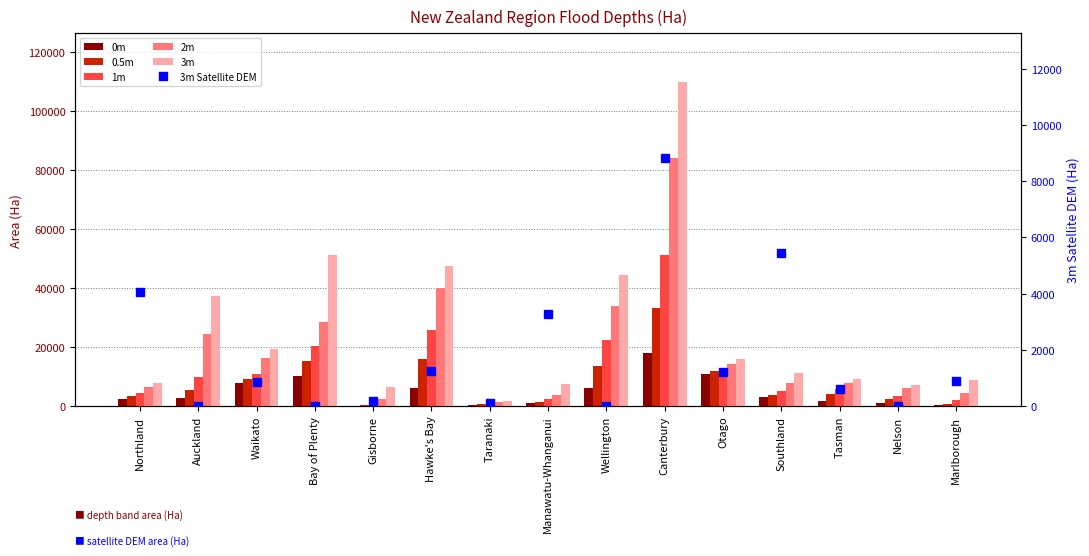

Reading right to left, what are all the values shown in this chart?

0m: Marlborough=318	Nelson=1118	Tasman=1803	Southland=3103	Otago=10802	Canterbury=18122	Wellington=6220	Manawatu-Whanganui=901	Taranaki=439	Hawke's Bay=6152	Gisborne=92	Bay of Plenty=10180	Waikato=7703	Auckland=2837	Northland=2275
0.5m: Marlborough=606	Nelson=2371	Tasman=4043	Southland=3897	Otago=11847	Canterbury=33170	Wellington=13514	Manawatu-Whanganui=1391	Taranaki=575	Hawke's Bay=16030	Gisborne=247	Bay of Plenty=15355	Waikato=9334	Auckland=5269	Northland=3334
1m: Marlborough=1950	Nelson=3514	Tasman=5798	Southland=4934	Otago=12752	Canterbury=51293	Wellington=22305	Manawatu-Whanganui=2290	Taranaki=738	Hawke's Bay=25889	Gisborne=590	Bay of Plenty=20368	Waikato=10945	Auckland=9995	Northland=4285
2m: Marlborough=4357	Nelson=6044	Tasman=7646	Southland=7684	Otago=14271	Canterbury=84160	Wellington=33961	Manawatu-Whanganui=3778	Taranaki=1244	Hawke's Bay=39995	Gisborne=2347	Bay of Plenty=28479	Waikato=16330	Auckland=24524	Northland=6461
3m: Marlborough=8694	Nelson=7278	Tasman=9085	Southland=11156	Otago=16039	Canterbury=109917	Wellington=44304	Manawatu-Whanganui=7337	Taranaki=1589	Hawke's Bay=47625	Gisborne=6577	Bay of Plenty=51211	Waikato=19211	Auckland=37185	Northland=7959
3m Satellite DEM: Marlborough=877	Nelson=0	Tasman=618	Southland=5463	Otago=1212	Canterbury=8844	Wellington=0	Manawatu-Whanganui=3285	Taranaki=101	Hawke's Bay=1231	Gisborne=162	Bay of Plenty=0	Waikato=851	Auckland=0	Northland=4069